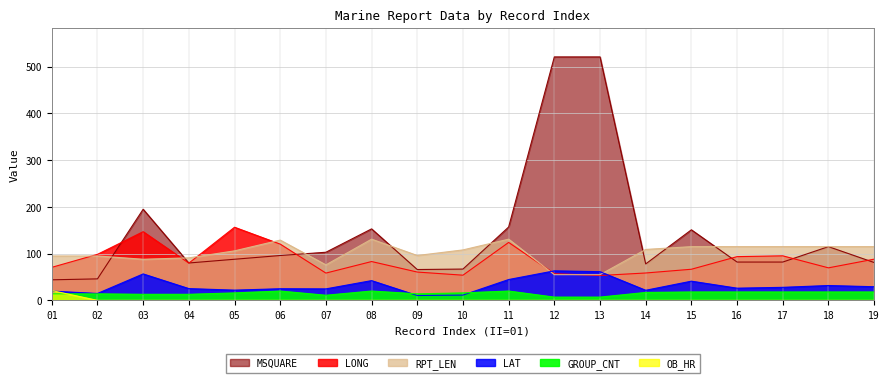

The value of LONG at 14 is 58.6. True or false?

True